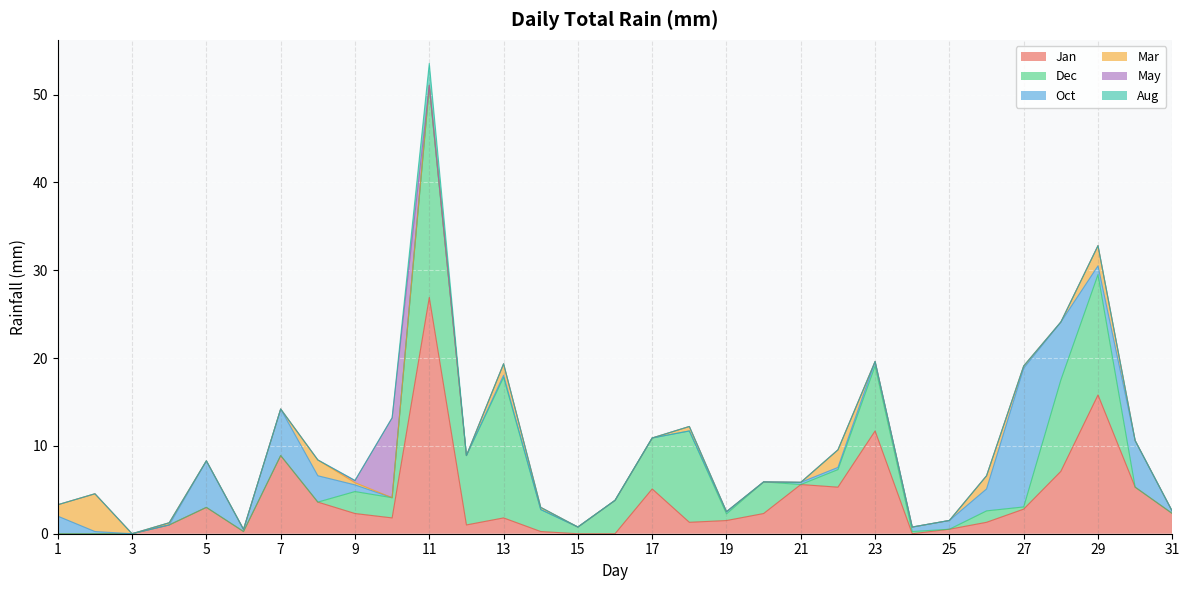

List the labels in order of Mar value, smallest first.

3, 5, 6, 7, 10, 11, 12, 15, 16, 17, 19, 20, 21, 23, 24, 25, 28, 30, 31, 4, 9, 14, 27, 18, 1, 13, 26, 8, 22, 29, 2